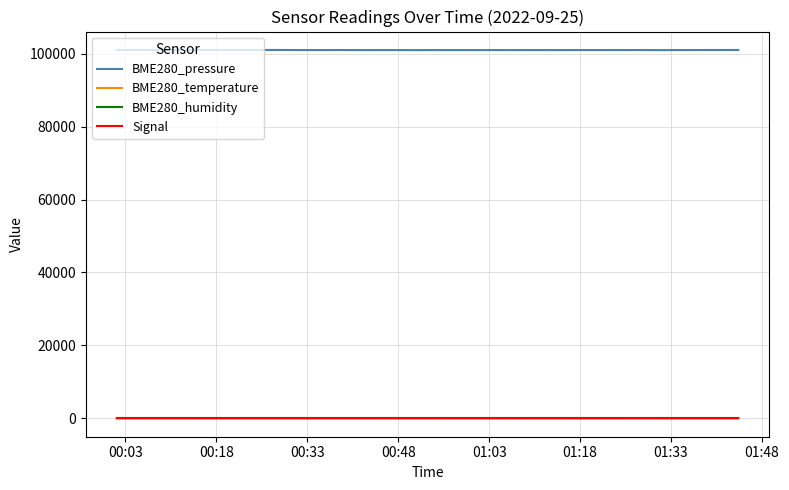

What is the minimum value for BME280_temperature?

6.6